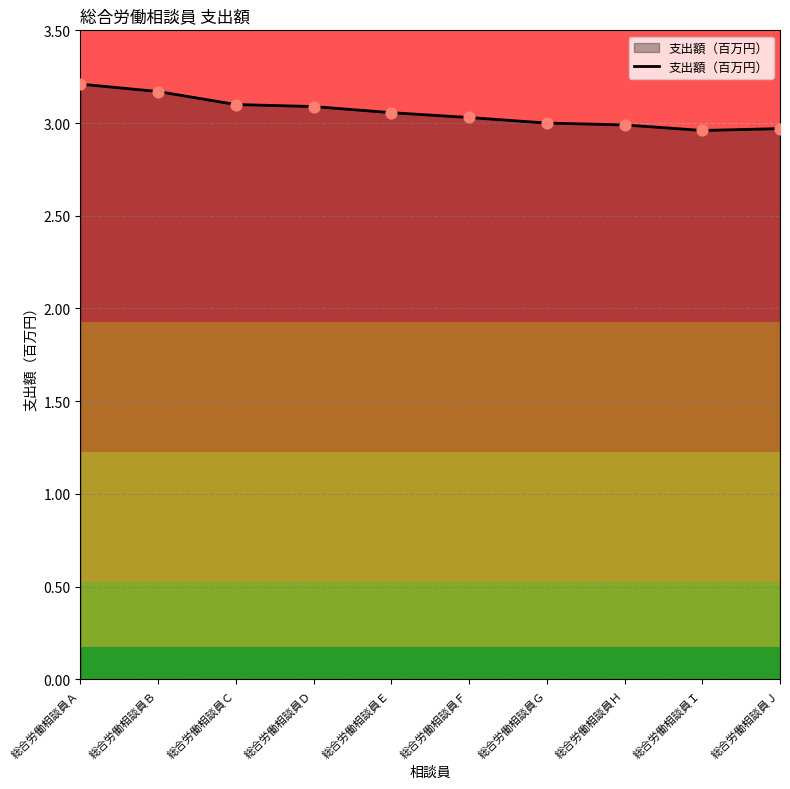

Between 総合労働相談員Ｃ and 総合労働相談員Ｅ, which is larger?

総合労働相談員Ｃ